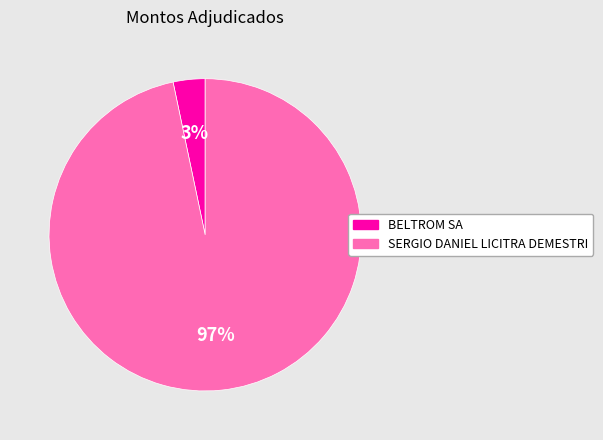

The BELTROM SA slice represents 3% of the pie. True or false?

True